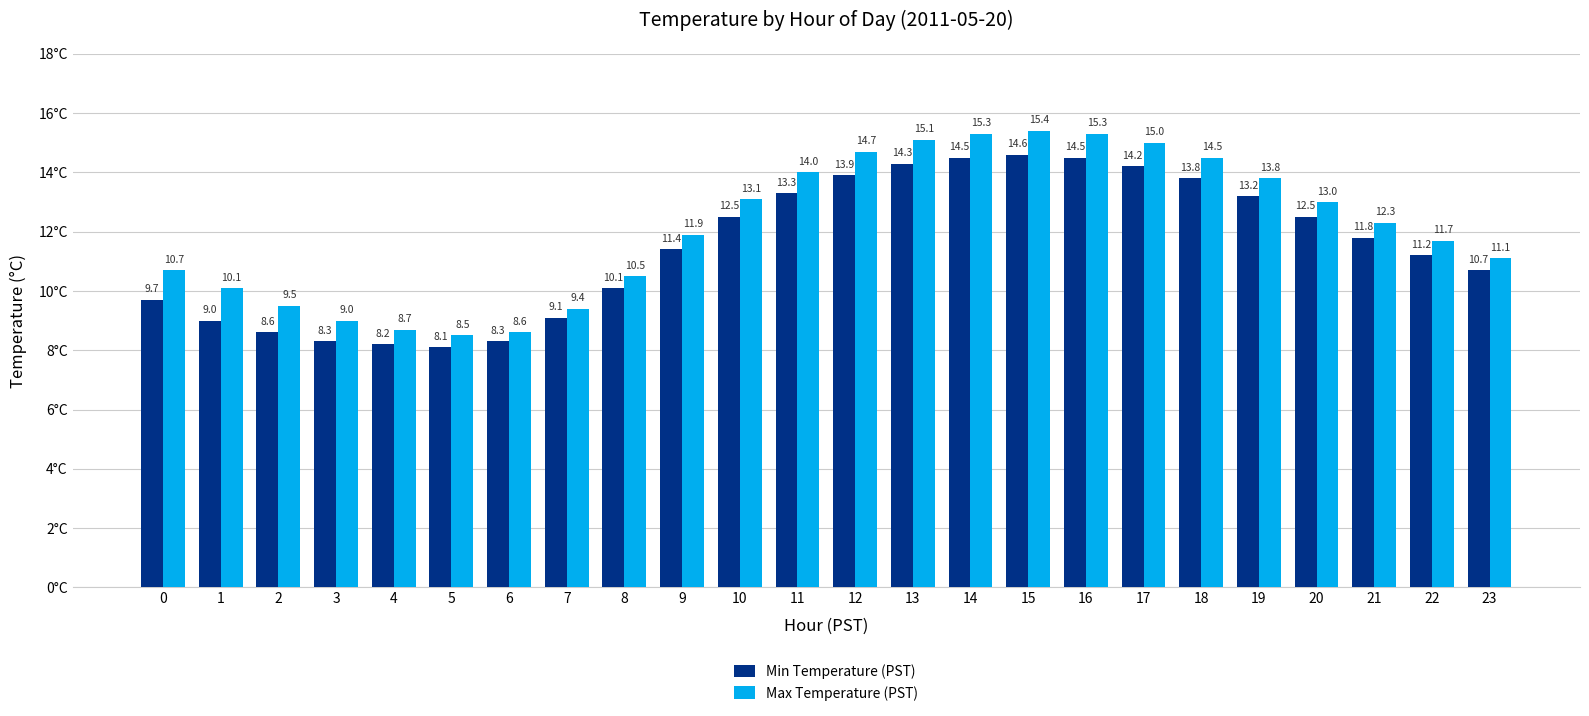

How many data points does each series have?

24